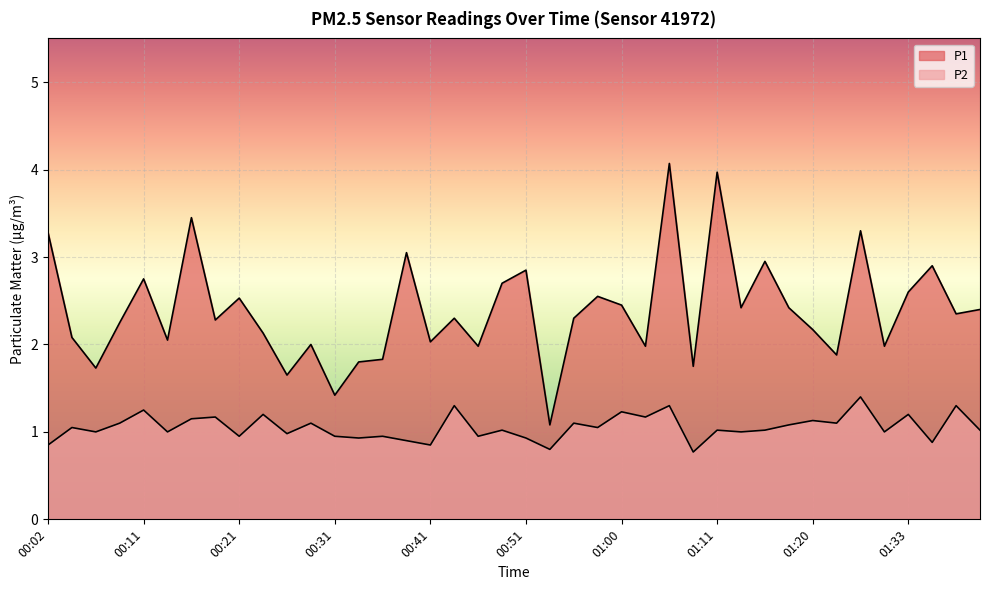

Which label corresponds to the largest value in the chart?

01:05